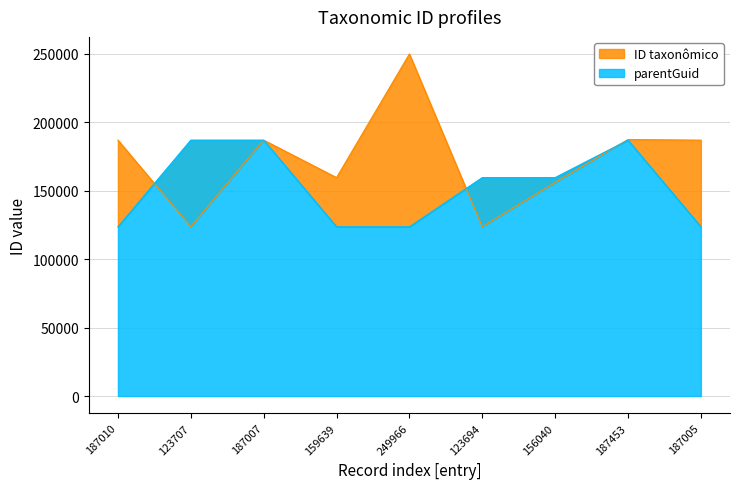

What is the lowest value of the parentGuid series?

123704